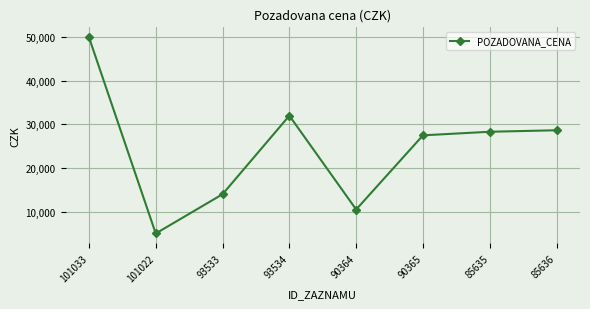

At which label is the value closest to 27500?

90365